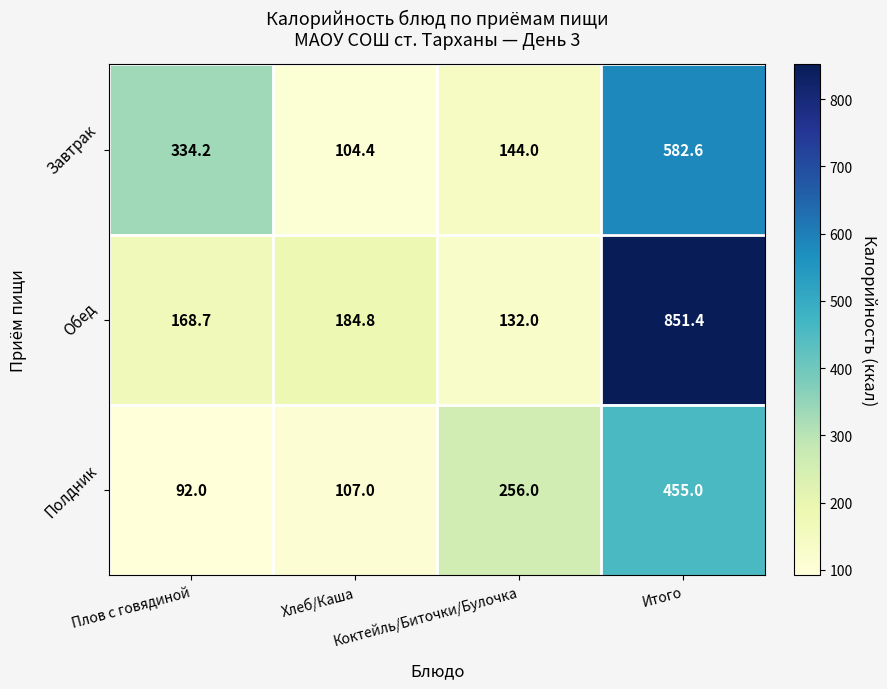

What is the smallest value displayed?

92.0